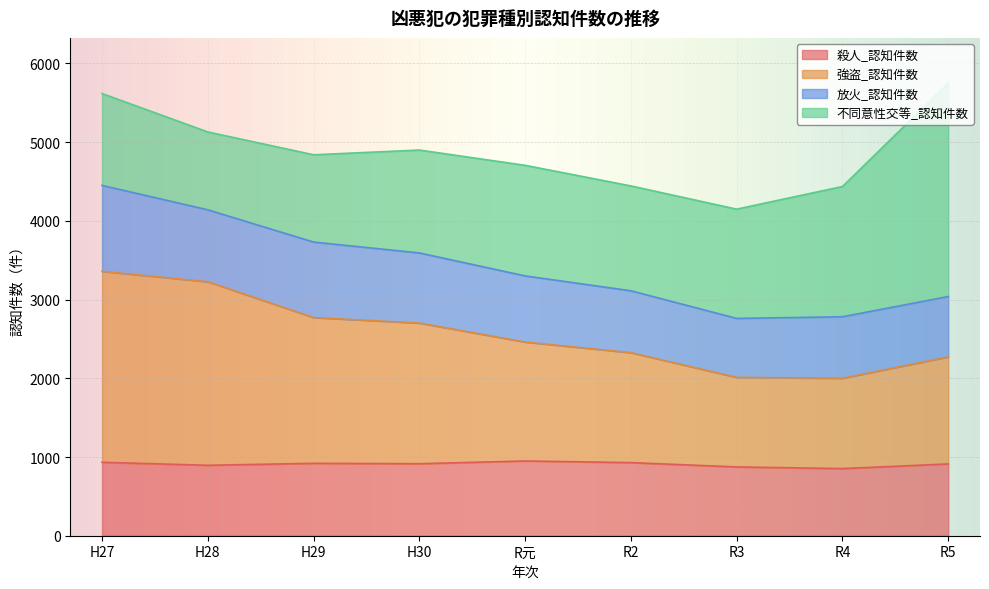

What is the total value across all series at R元?

4706